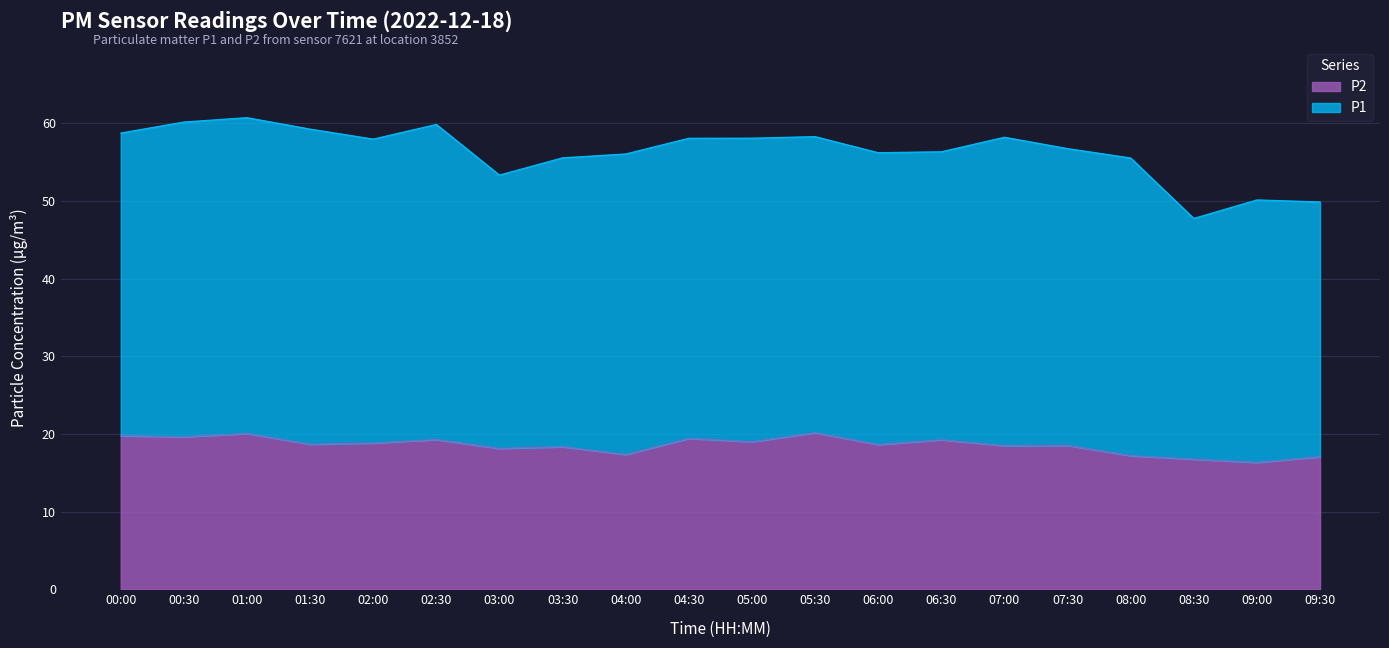

What is the average value?

18.5